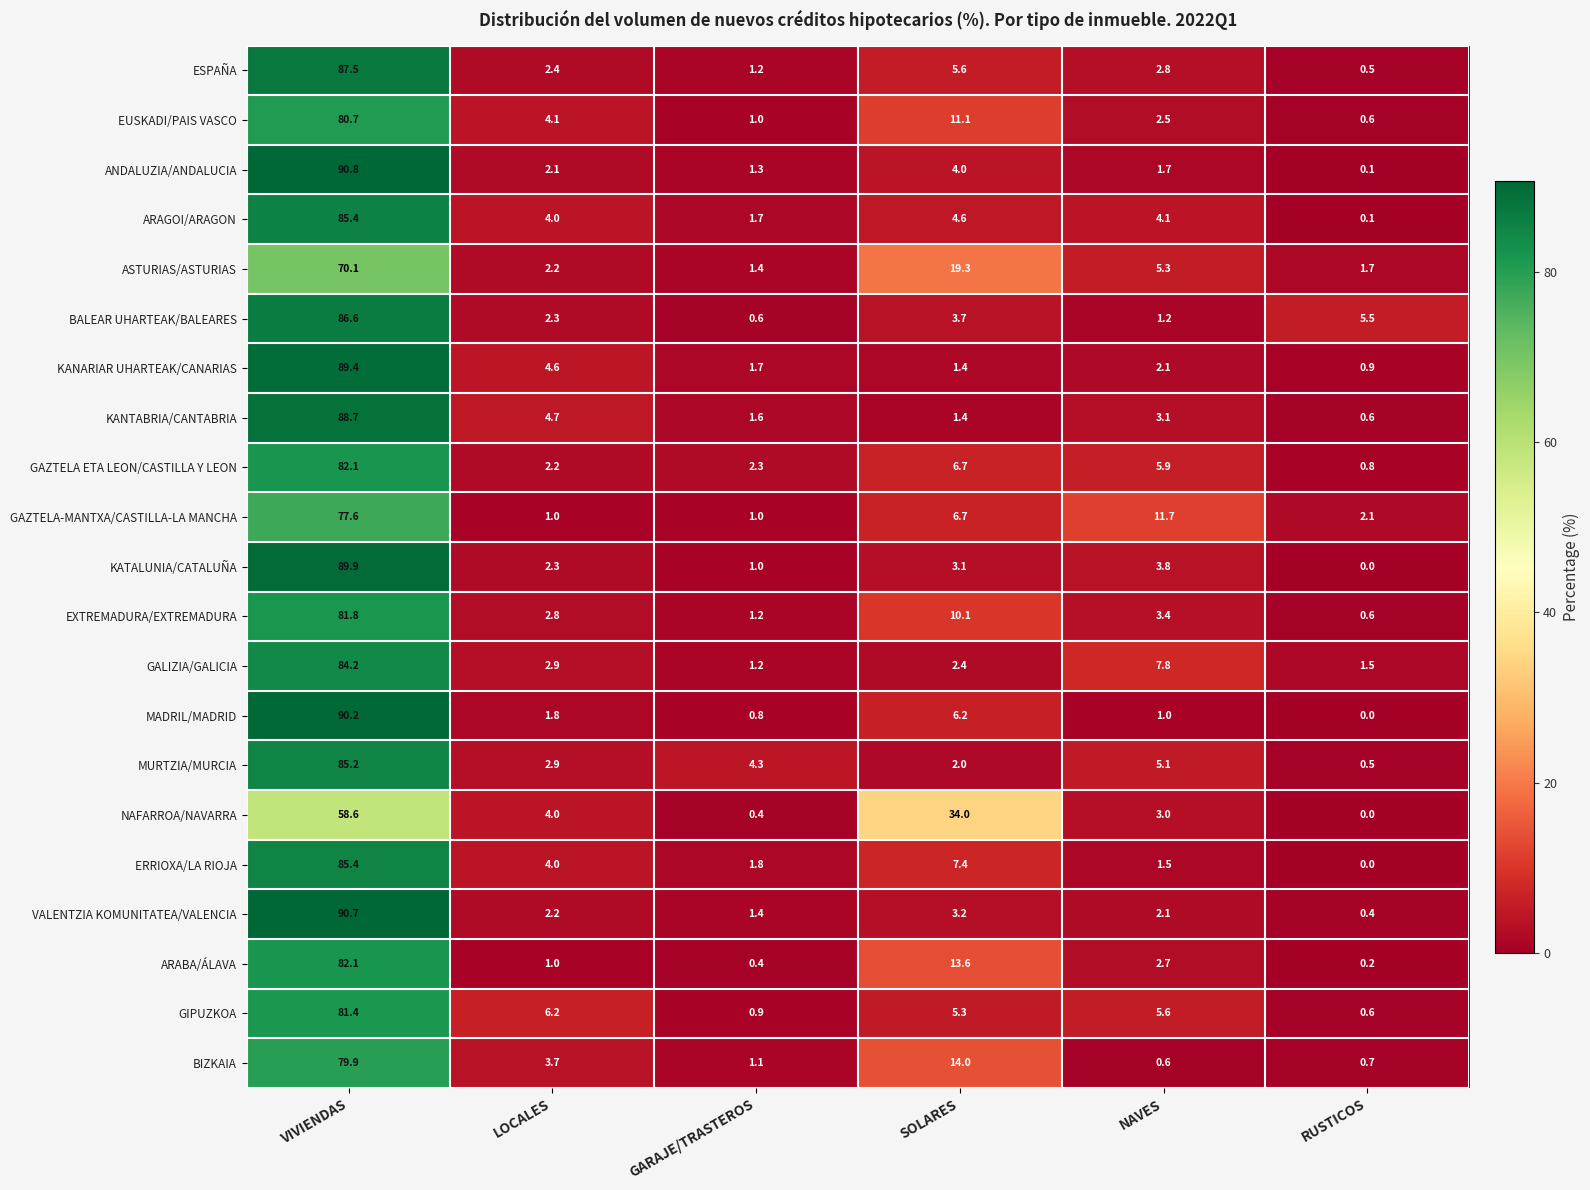

What is the lowest value of the EUSKADI/PAIS VASCO series?

0.6